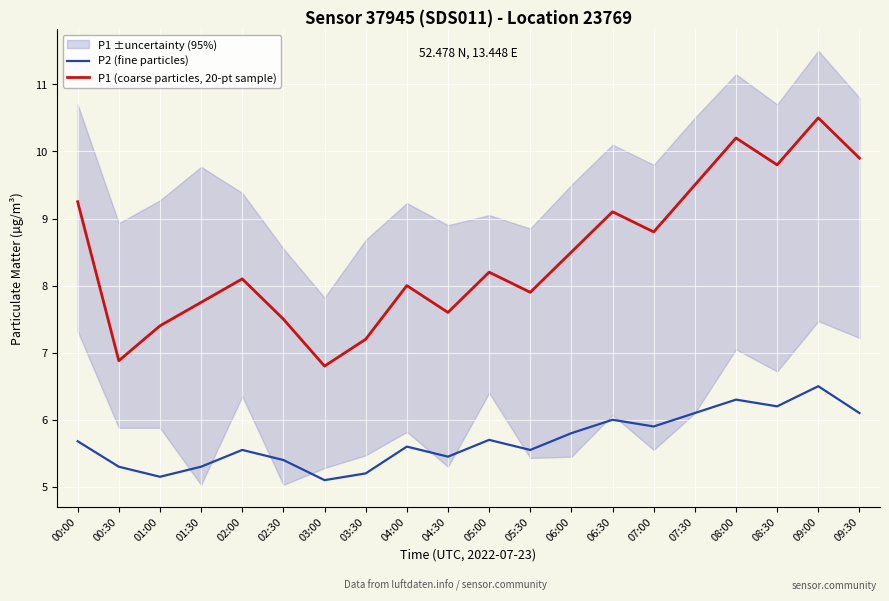

What is the sum of the P2 (fine particles) values at 08:30 and 03:30?

11.4